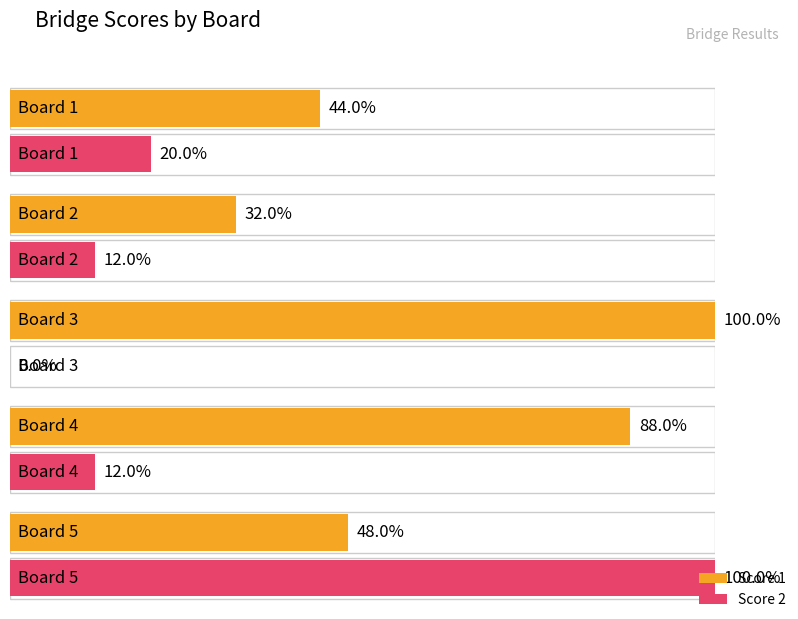

Which series changed the most between Board 1 and Board 2?

Score 1